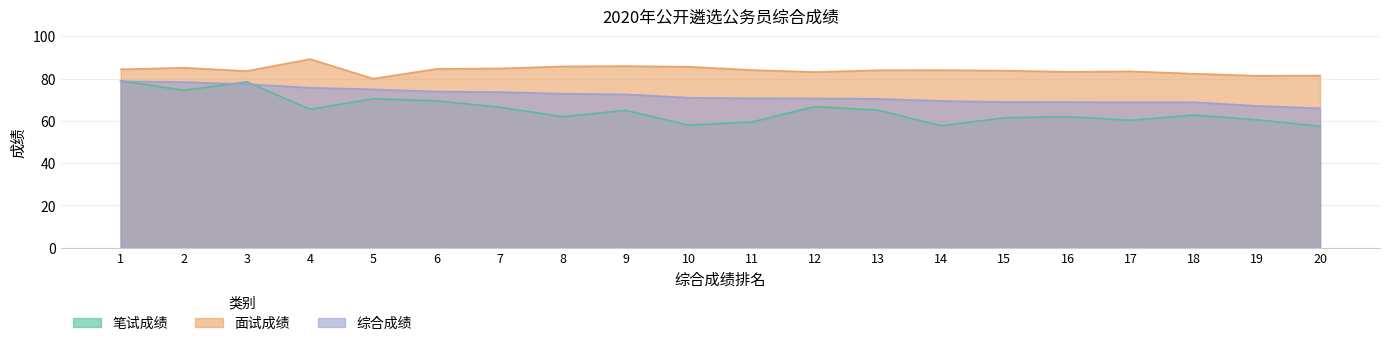

What is the value of the 综合成绩 point at the 3rd from the left?

77.4